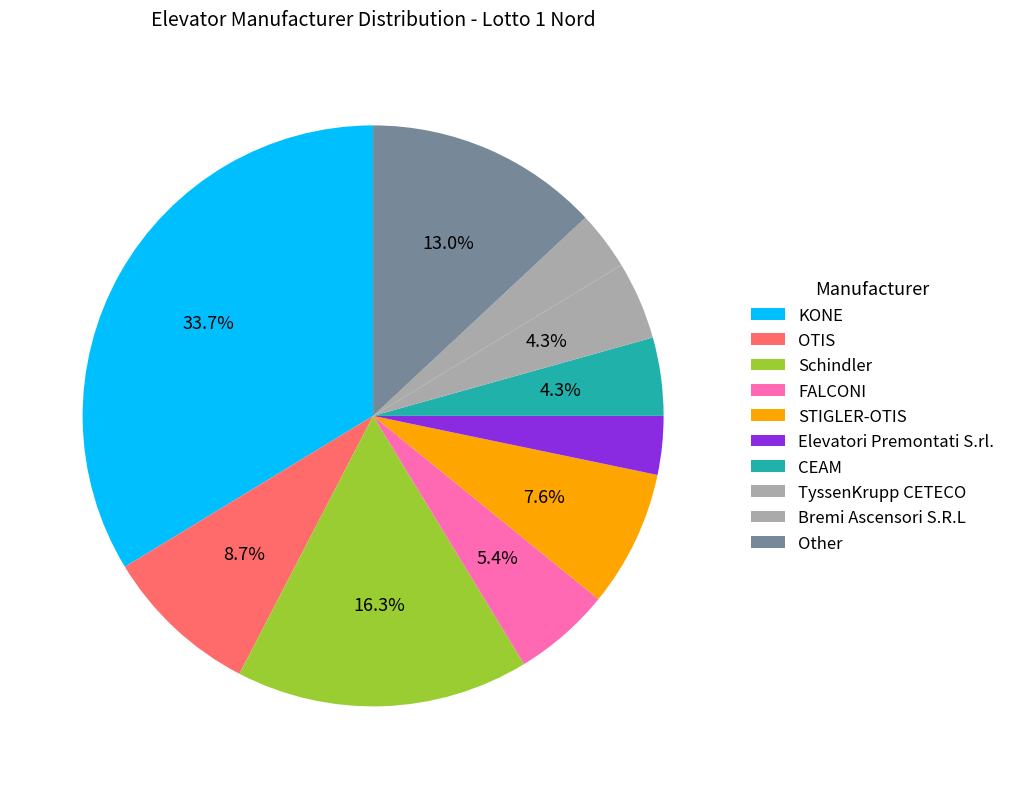

True or false: OTIS accounts for 3% of the total.

False